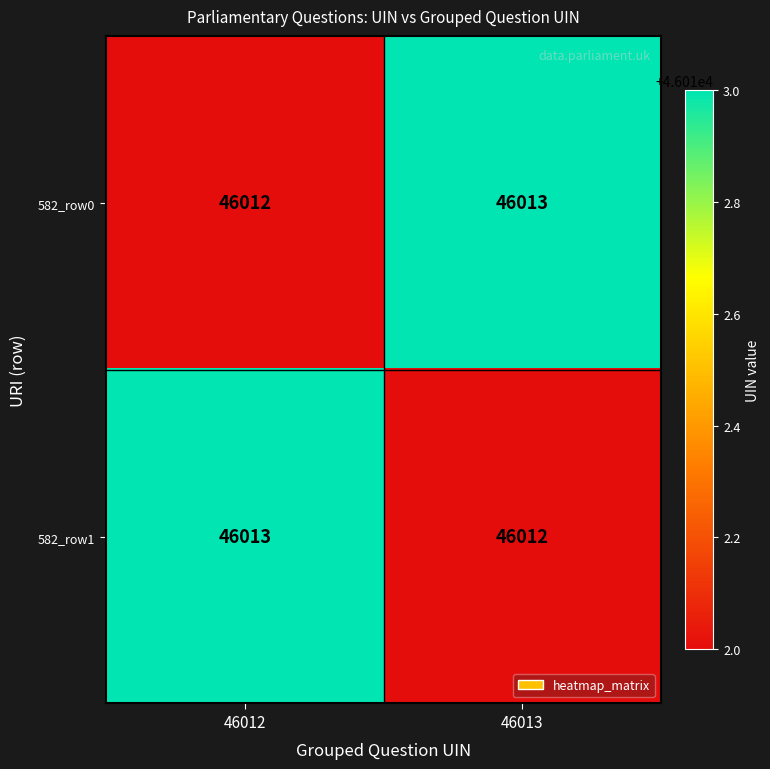

Where is 582_row1 nearest to the value 46012?

46013